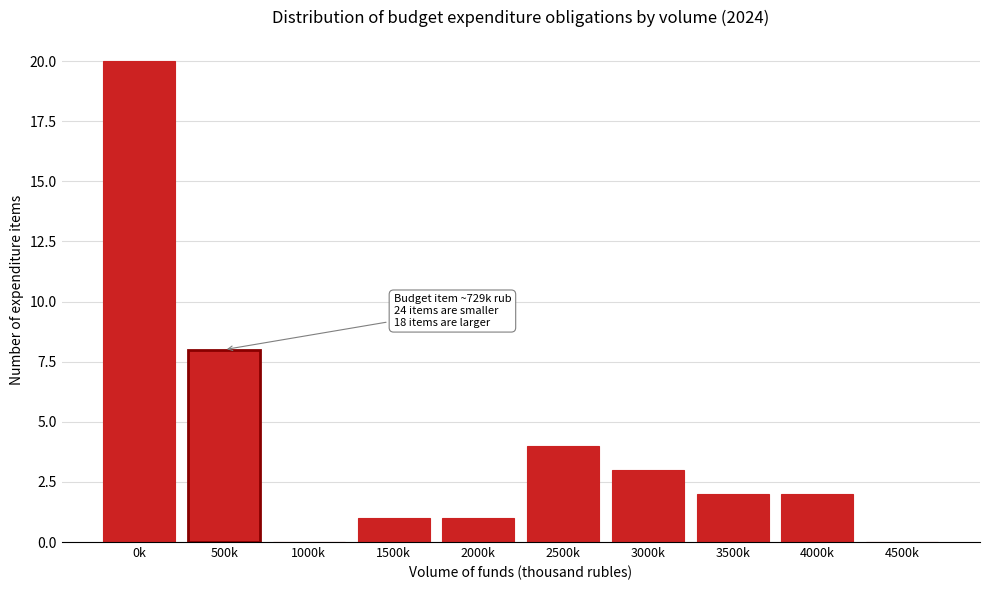

Reading left to right, list all the values displayed in this chart.

0k=20	500k=8	1000k=0	1500k=1	2000k=1	2500k=4	3000k=3	3500k=2	4000k=2	4500k=0